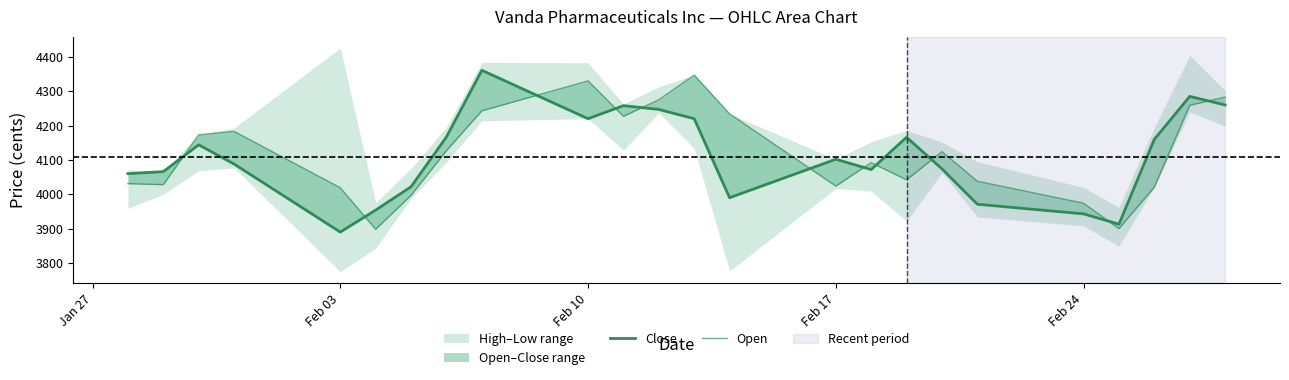

Which series ends up on top after the final intersection of Open and Close?

Open